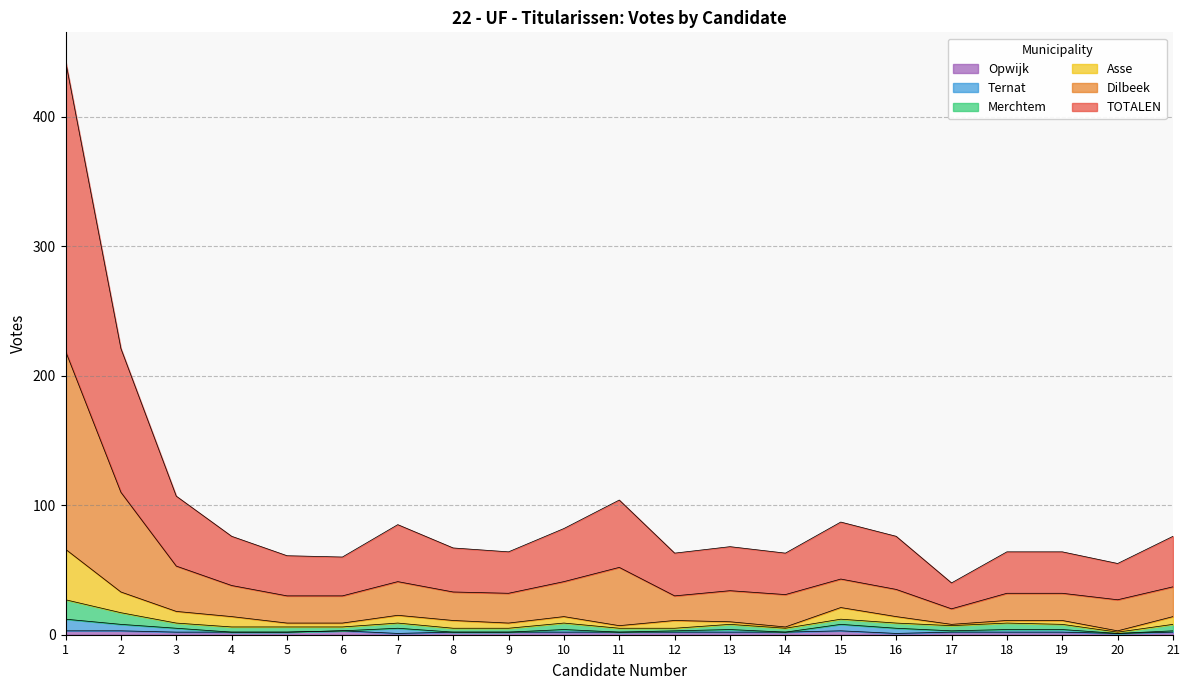

Where does the Asse series first go above 11?

1